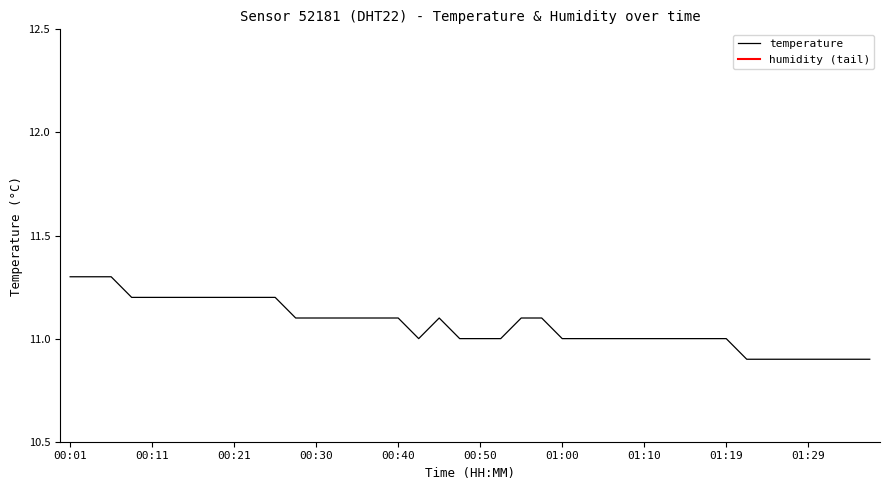

What is the sum of all values?

442.7